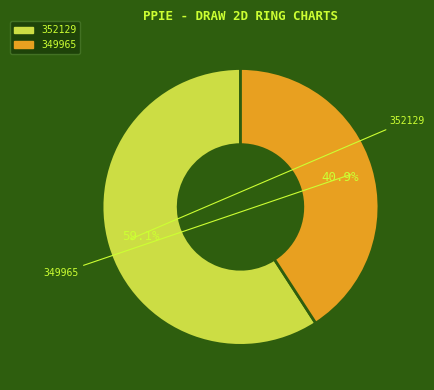

Which slice represents more than half of the pie?

352129